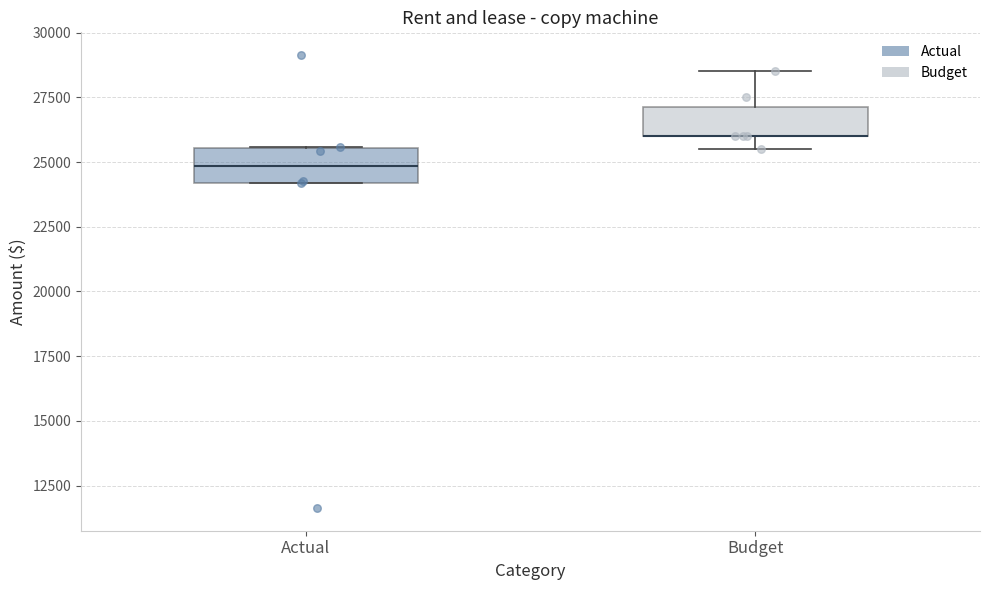

Reading left to right, read every box against the y-axis: the position of its median line, the range the box covers, and the ends of its whiskers. The values are not printed on the chart, so give them approximately, as read against the axis.

Actual: median 25000, box 24000 to 25500, whiskers 24000 to 25500
Budget: median 26000 (drawn on the box's lower edge), box 26000 to 27000, whiskers 25500 to 28500